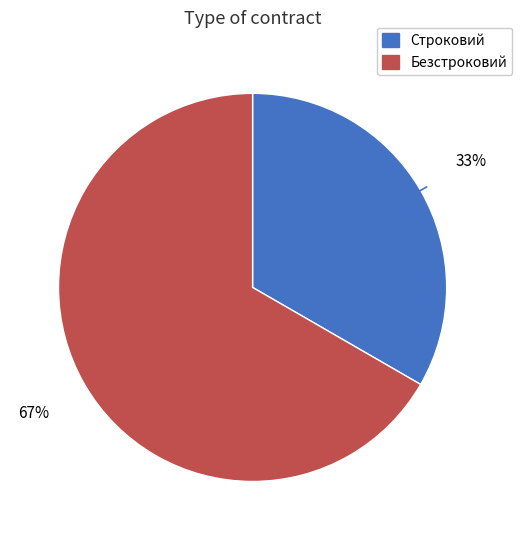

Combined, do Строковий and Безстроковий account for over 50%?

Yes